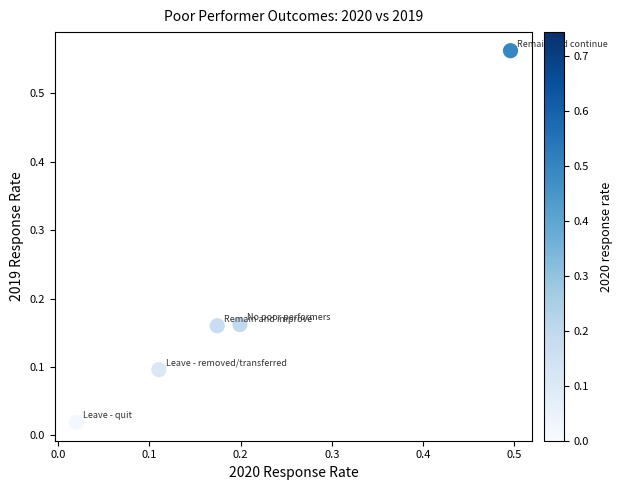

What is the range of X values (max minus min)?

0.5